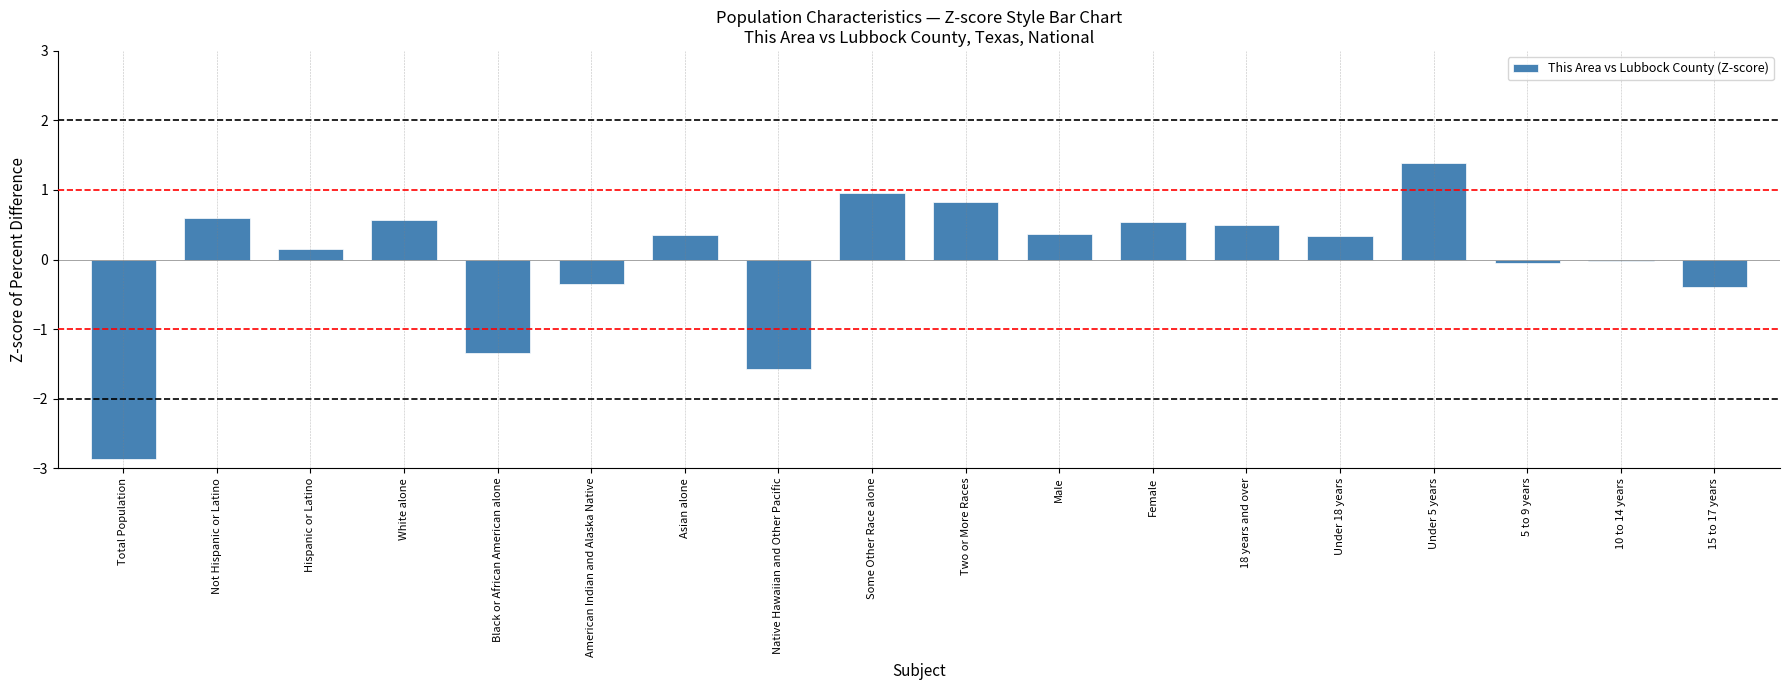

The value at Total Population is -4.6. True or false?

False